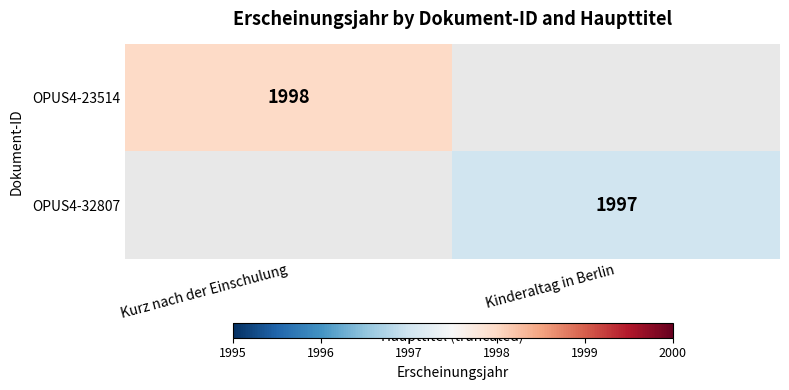

Is it true that OPUS4-32807 equals 1997 at Kinderaltag in Berlin?

True